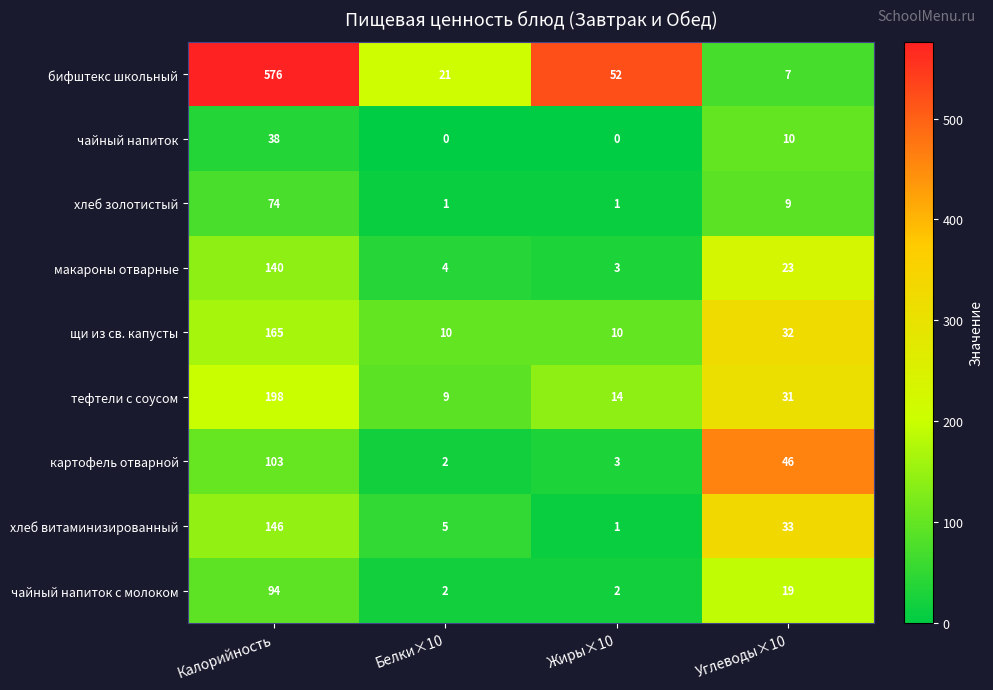

What is the spread (max minus min) of values at Жиры×10?

52